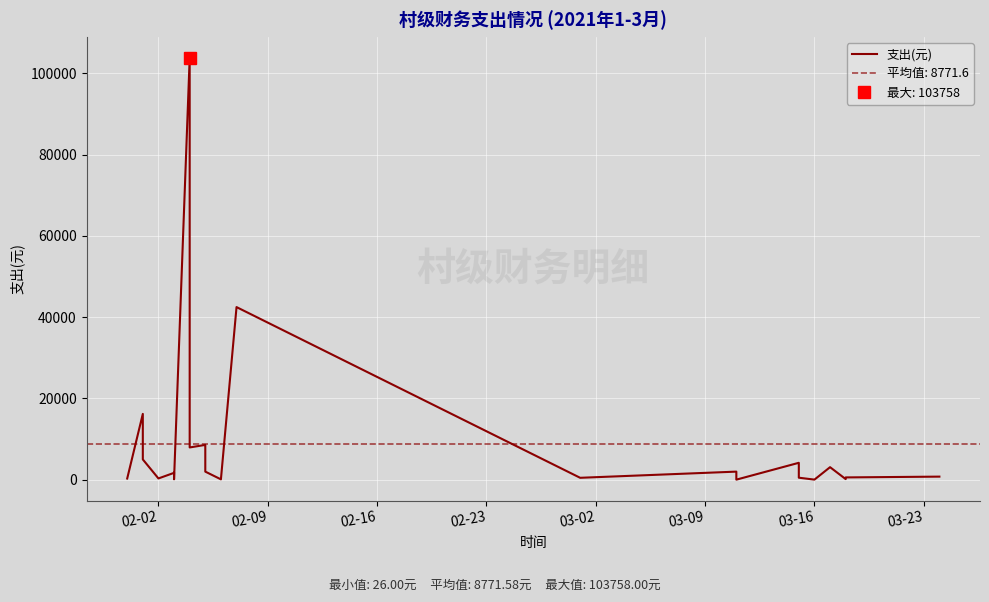

How many data points does each series have?

24